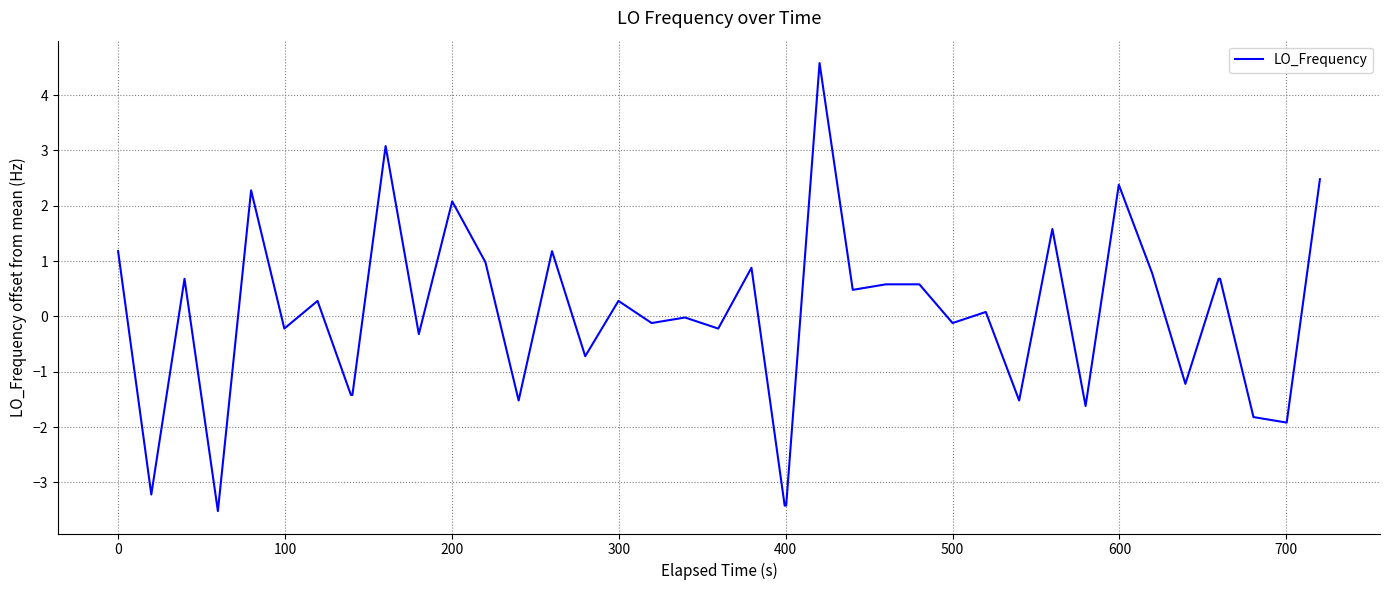

What is the minimum value shown in the chart?

-3.5